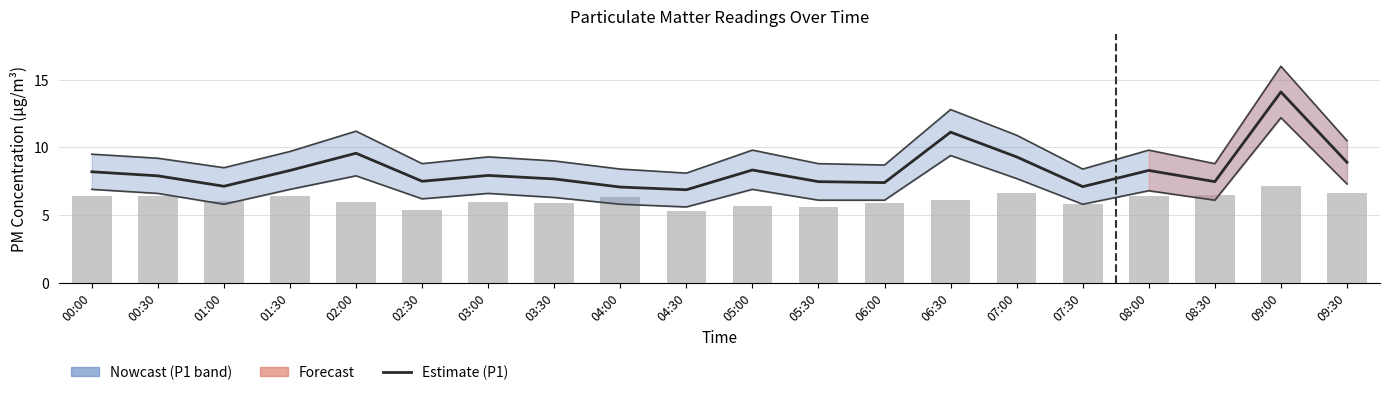

Which series has the largest total across all categories?

P1